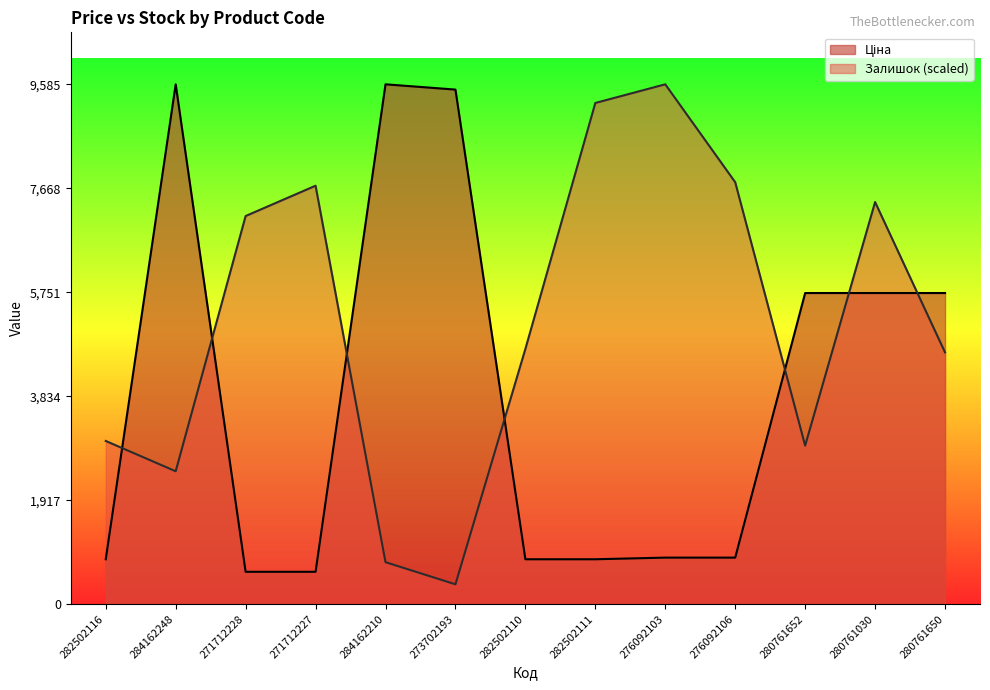

What is the difference between the Залишок values at 282502110 and 280761030?

2708.0